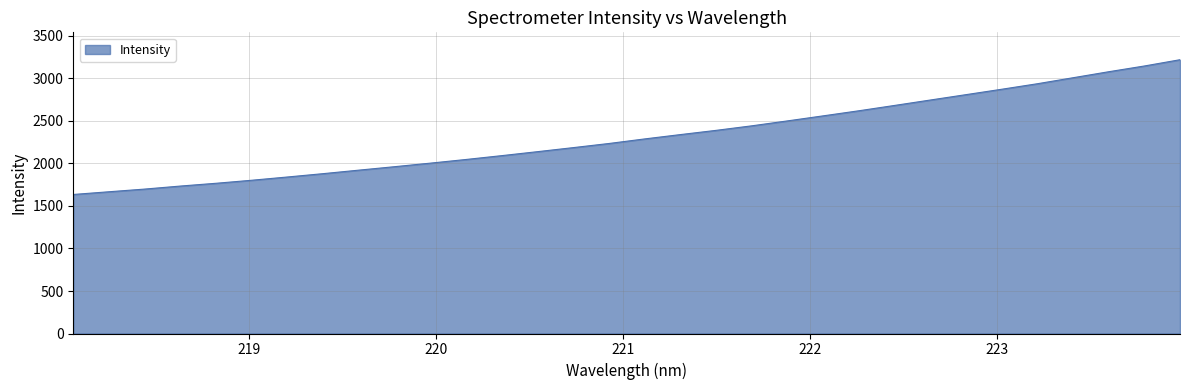

What is the minimum value shown in the chart?

1635.6